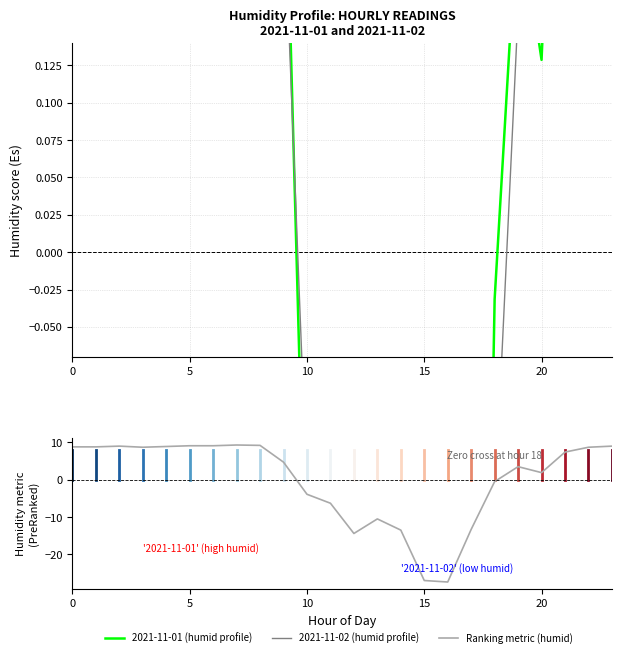

At which category is the sum across all series the highest?

7